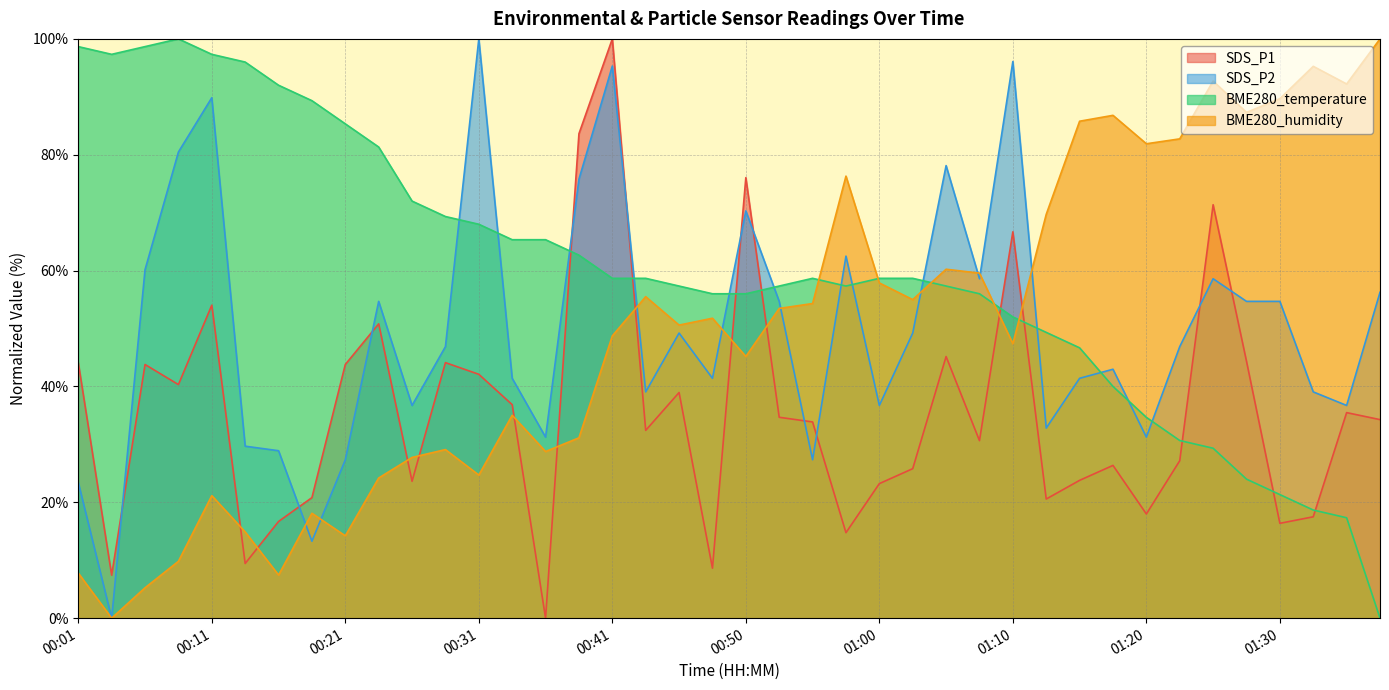

Reading left to right, list all the values displayed in this chart.

SDS_P1: 44.1	7.4	43.8	40.3	54.0	9.4	16.7	20.8	43.8	50.8	23.6	44.1	42.1	36.9	0.0	83.6	100.0	32.4	39.0	8.6	76.0	34.7	33.9	14.8	23.2	25.8	45.2	30.6	66.7	20.6	23.8	26.4	18.0	27.2	71.4	44.4	16.4	17.5	35.5	34.3
SDS_P2: 23.4	0.0	60.2	80.5	89.8	29.7	28.9	13.3	27.3	54.7	36.7	46.9	100.0	41.4	31.2	75.8	95.3	39.1	49.2	41.4	70.3	54.7	27.3	62.5	36.7	49.2	78.1	58.6	96.1	32.8	41.4	43.0	31.2	46.9	58.6	54.7	54.7	39.1	36.7	56.3
BME280_temperature: 98.7	97.3	98.7	100.0	97.3	96.0	92.0	89.3	85.3	81.3	72.0	69.3	68.0	65.3	65.3	62.7	58.7	58.7	57.3	56.0	56.0	57.3	58.7	57.3	58.7	58.7	57.3	56.0	52.0	49.3	46.7	40.0	34.7	30.7	29.3	24.0	21.3	18.7	17.3	0.0
BME280_humidity: 7.8	0.0	5.2	9.8	21.2	14.9	7.4	18.1	14.2	24.2	27.7	29.1	24.7	35.0	28.8	31.1	48.7	55.5	50.6	51.8	45.2	53.5	54.3	76.3	57.9	55.0	60.2	59.6	47.4	69.7	85.8	86.8	81.9	82.7	92.7	87.3	89.7	95.3	92.2	100.0